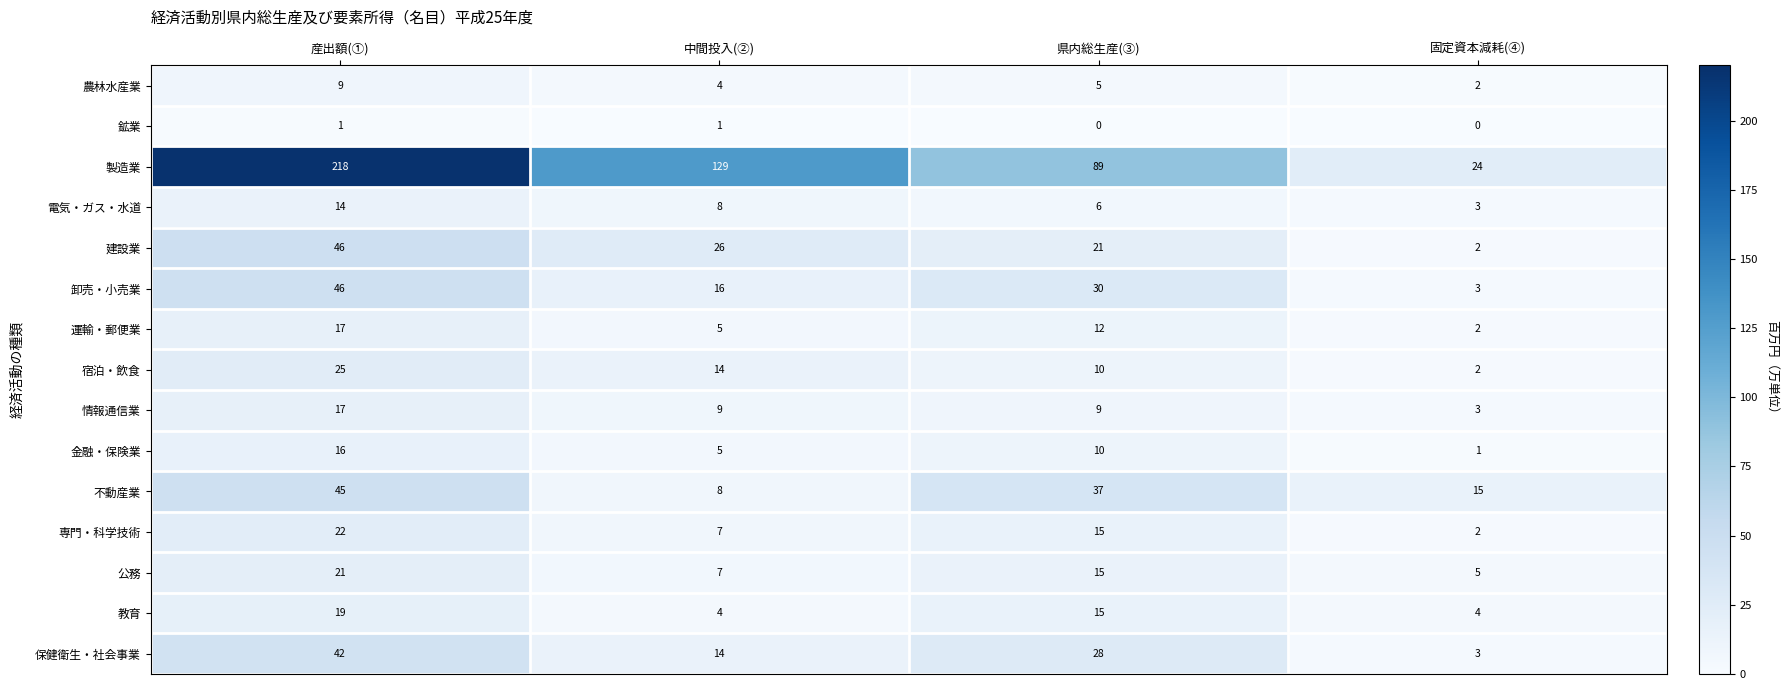

What is the difference between the 情報通信業 values at 固定資本減耗(④) and 産出額(①)?

14